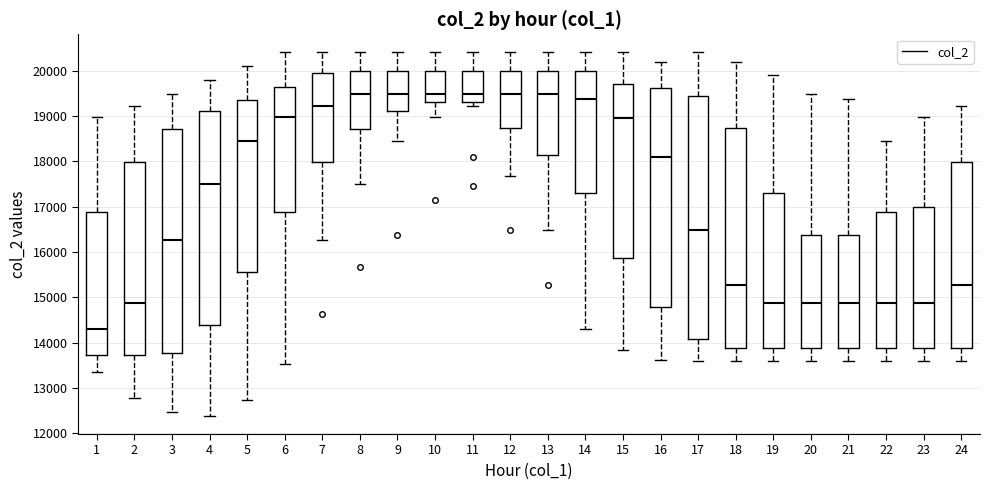

Which box has the lowest median line?

1